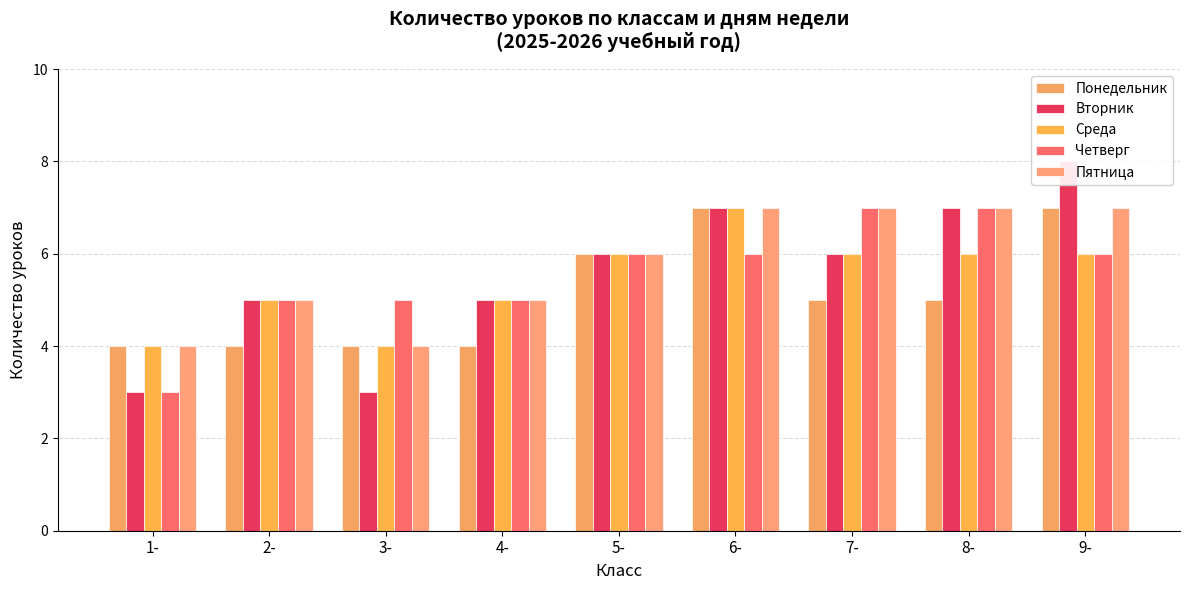

Reading right to left, transcribe all the data shown in this chart.

Понедельник: 9-=7	8-=5	7-=5	6-=7	5-=6	4-=4	3-=4	2-=4	1-=4
Вторник: 9-=8	8-=7	7-=6	6-=7	5-=6	4-=5	3-=3	2-=5	1-=3
Среда: 9-=6	8-=6	7-=6	6-=7	5-=6	4-=5	3-=4	2-=5	1-=4
Четверг: 9-=6	8-=7	7-=7	6-=6	5-=6	4-=5	3-=5	2-=5	1-=3
Пятница: 9-=7	8-=7	7-=7	6-=7	5-=6	4-=5	3-=4	2-=5	1-=4